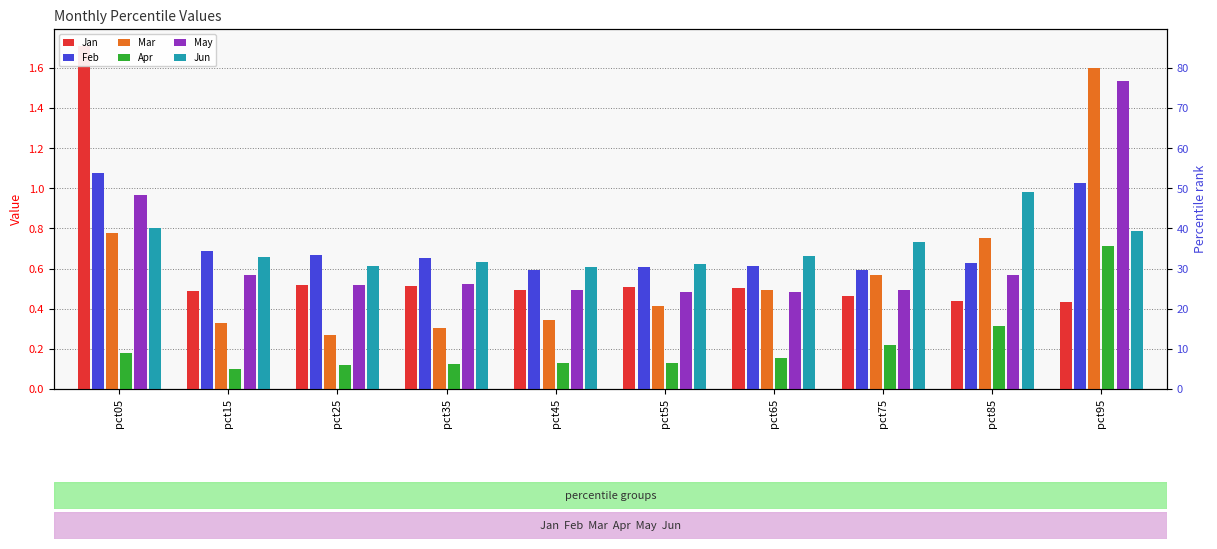

What are all the series names shown in the legend?

Jan, Feb, Mar, Apr, May, Jun